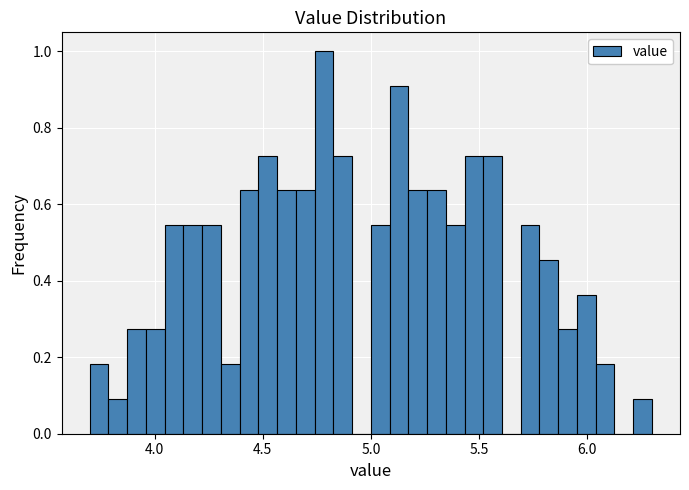

Read against the x-axis, roughly where is the centre of the tallest bar?

4.80